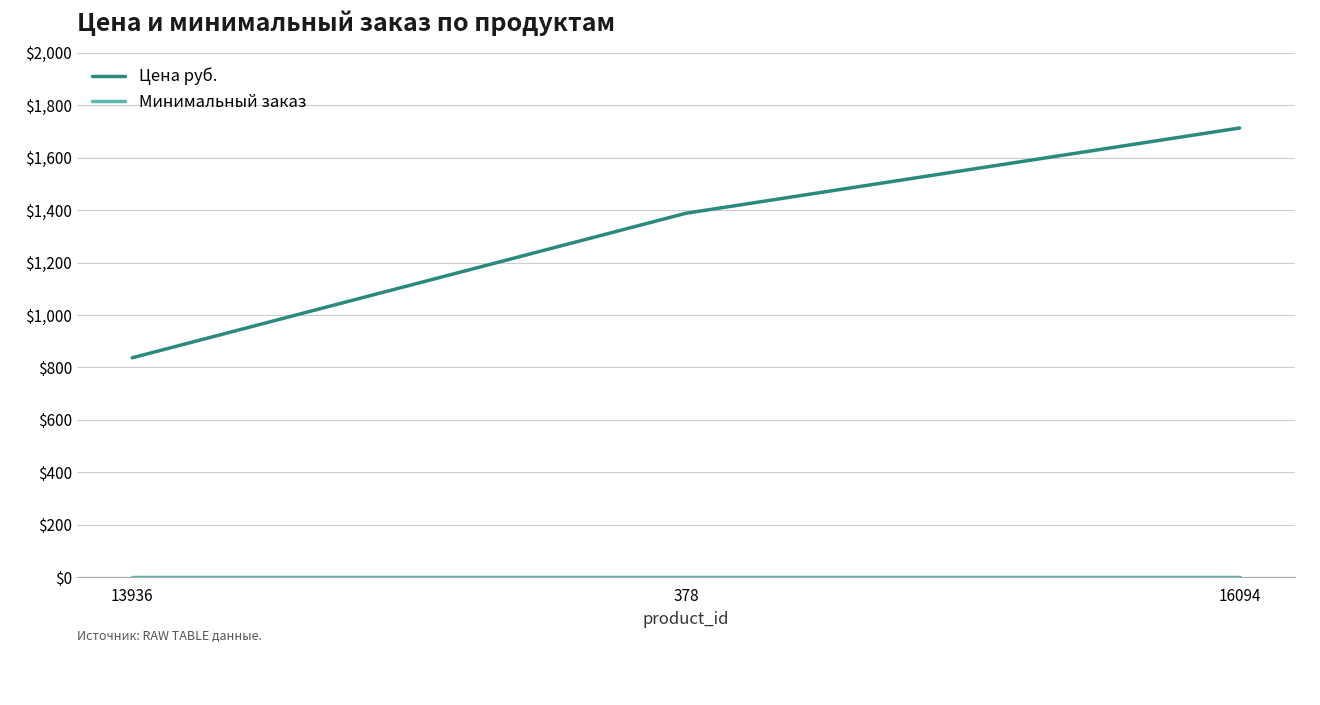

The Цена руб. series shows 2140 at 378. True or false?

False